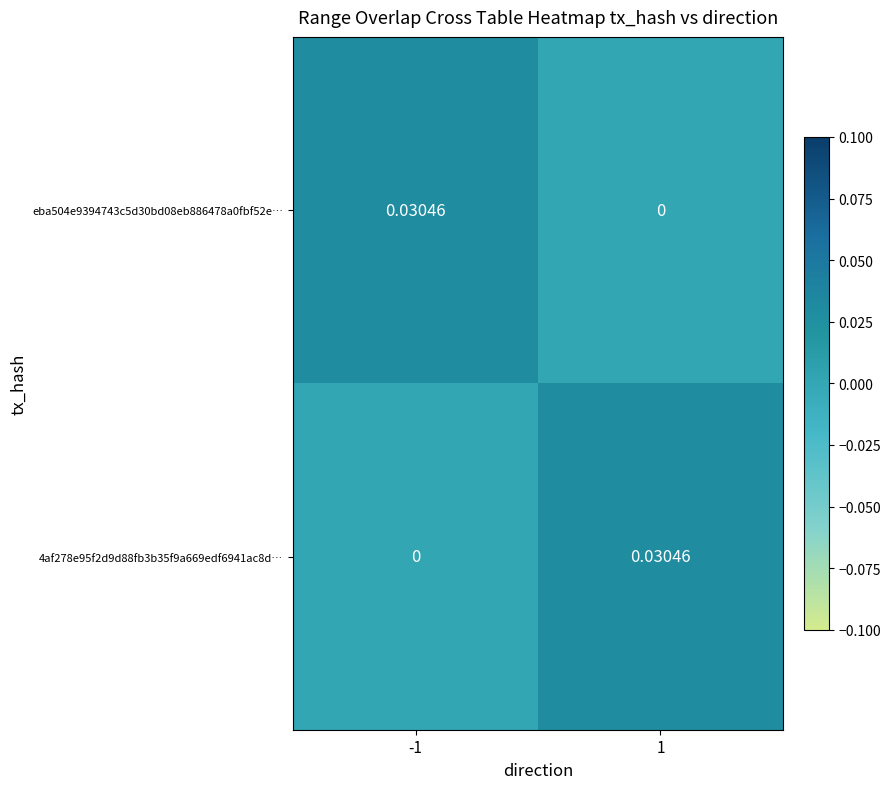

At -1, list the series in order from largest to smallest.

eba504e9394743c5d30bd08eb886478a0fbf52e…, 4af278e95f2d9d88fb3b35f9a669edf6941ac8d…